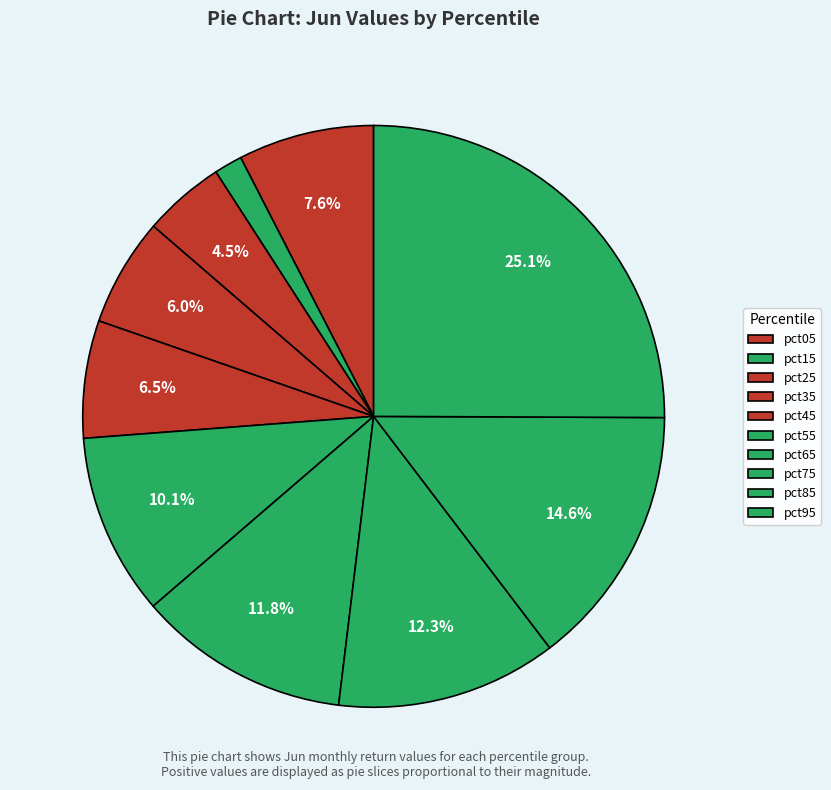

Is the sum of pct85 and pct75 greater than half?

No